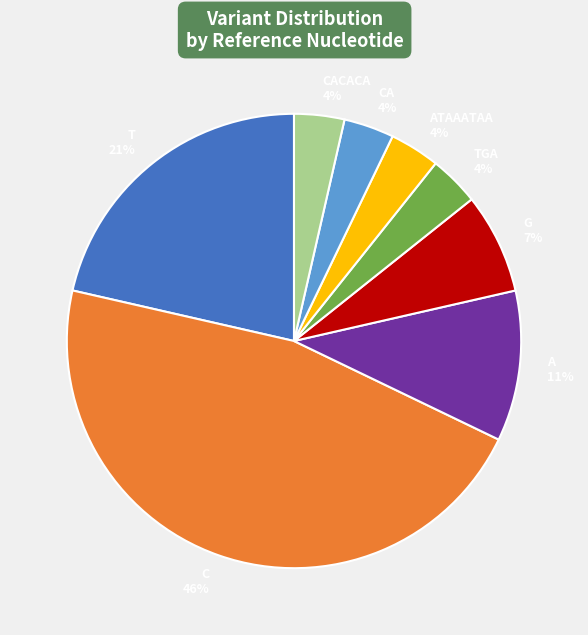

How many slices are in this pie chart?

8